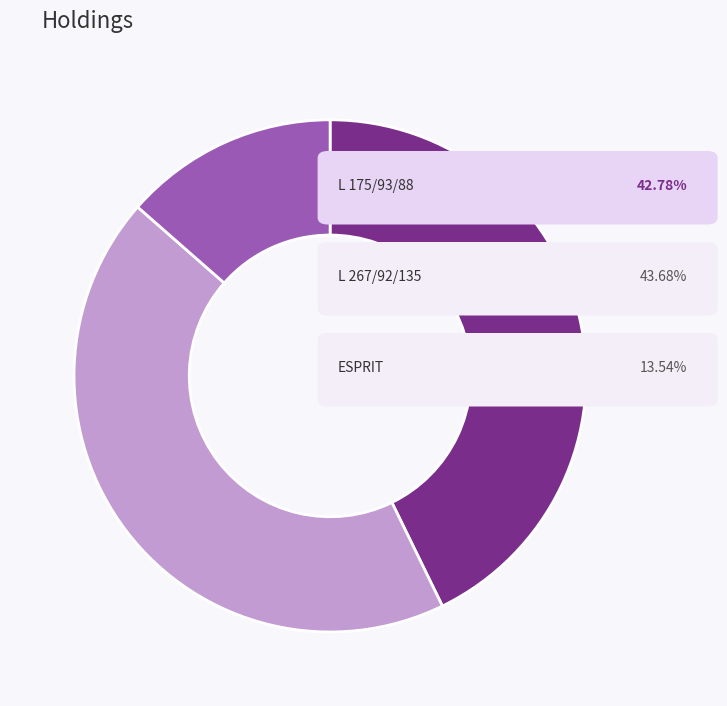

How many slices are in this pie chart?

3